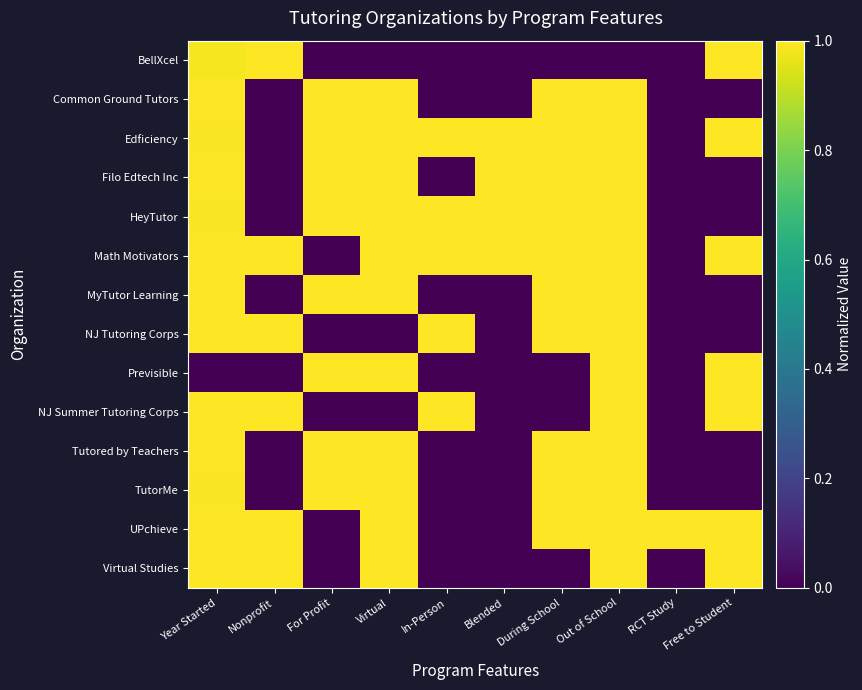

Reading left to right, extract all data points from this chart.

BellXcel: Year Started=1.0	Nonprofit=1.0	For Profit=0.0	Virtual=0.0	In-Person=0.0	Blended=0.0	During School=0.0	Out of School=0.0	RCT Study=0.0	Free to Student=1.0
Common Ground Tutors: Year Started=1.0	Nonprofit=0.0	For Profit=1.0	Virtual=1.0	In-Person=0.0	Blended=0.0	During School=1.0	Out of School=1.0	RCT Study=0.0	Free to Student=0.0
Edficiency: Year Started=1.0	Nonprofit=0.0	For Profit=1.0	Virtual=1.0	In-Person=1.0	Blended=1.0	During School=1.0	Out of School=1.0	RCT Study=0.0	Free to Student=1.0
Filo Edtech Inc: Year Started=1.0	Nonprofit=0.0	For Profit=1.0	Virtual=1.0	In-Person=0.0	Blended=1.0	During School=1.0	Out of School=1.0	RCT Study=0.0	Free to Student=0.0
HeyTutor: Year Started=1.0	Nonprofit=0.0	For Profit=1.0	Virtual=1.0	In-Person=1.0	Blended=1.0	During School=1.0	Out of School=1.0	RCT Study=0.0	Free to Student=0.0
Math Motivators: Year Started=1.0	Nonprofit=1.0	For Profit=0.0	Virtual=1.0	In-Person=1.0	Blended=1.0	During School=1.0	Out of School=1.0	RCT Study=0.0	Free to Student=1.0
MyTutor Learning: Year Started=1.0	Nonprofit=0.0	For Profit=1.0	Virtual=1.0	In-Person=0.0	Blended=0.0	During School=1.0	Out of School=1.0	RCT Study=0.0	Free to Student=0.0
NJ Tutoring Corps: Year Started=1.0	Nonprofit=1.0	For Profit=0.0	Virtual=0.0	In-Person=1.0	Blended=0.0	During School=1.0	Out of School=1.0	RCT Study=0.0	Free to Student=0.0
Previsible: Year Started=0.0	Nonprofit=0.0	For Profit=1.0	Virtual=1.0	In-Person=0.0	Blended=0.0	During School=0.0	Out of School=1.0	RCT Study=0.0	Free to Student=1.0
NJ Summer Tutoring Corps: Year Started=1.0	Nonprofit=1.0	For Profit=0.0	Virtual=0.0	In-Person=1.0	Blended=0.0	During School=0.0	Out of School=1.0	RCT Study=0.0	Free to Student=1.0
Tutored by Teachers: Year Started=1.0	Nonprofit=0.0	For Profit=1.0	Virtual=1.0	In-Person=0.0	Blended=0.0	During School=1.0	Out of School=1.0	RCT Study=0.0	Free to Student=0.0
TutorMe: Year Started=1.0	Nonprofit=0.0	For Profit=1.0	Virtual=1.0	In-Person=0.0	Blended=0.0	During School=1.0	Out of School=1.0	RCT Study=0.0	Free to Student=0.0
UPchieve: Year Started=1.0	Nonprofit=1.0	For Profit=0.0	Virtual=1.0	In-Person=0.0	Blended=0.0	During School=1.0	Out of School=1.0	RCT Study=1.0	Free to Student=1.0
Virtual Studies: Year Started=1.0	Nonprofit=1.0	For Profit=0.0	Virtual=1.0	In-Person=0.0	Blended=0.0	During School=0.0	Out of School=1.0	RCT Study=0.0	Free to Student=1.0